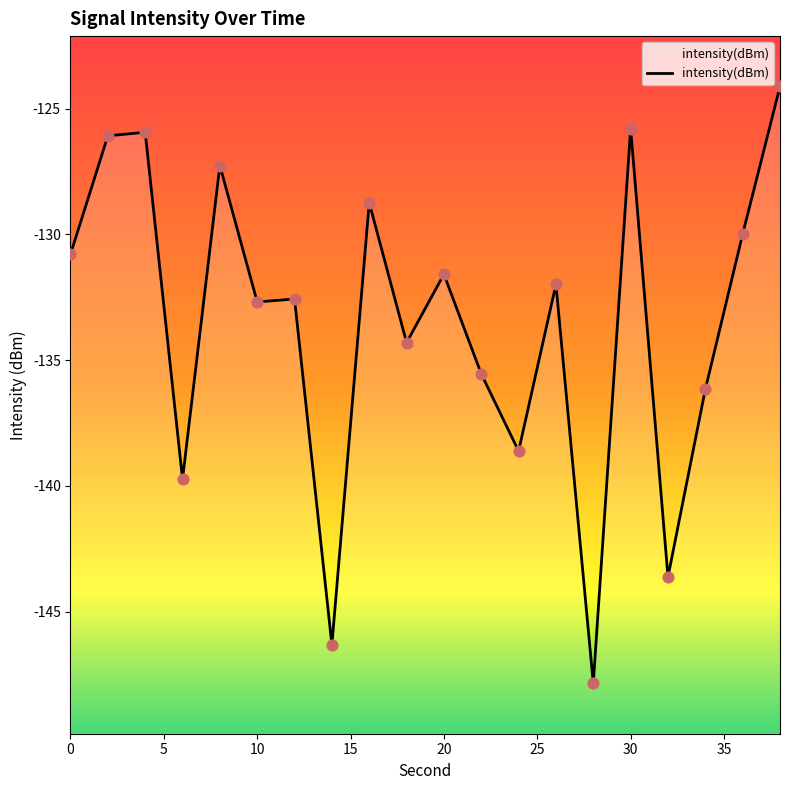

Which has a higher value, 8 or 14?

8